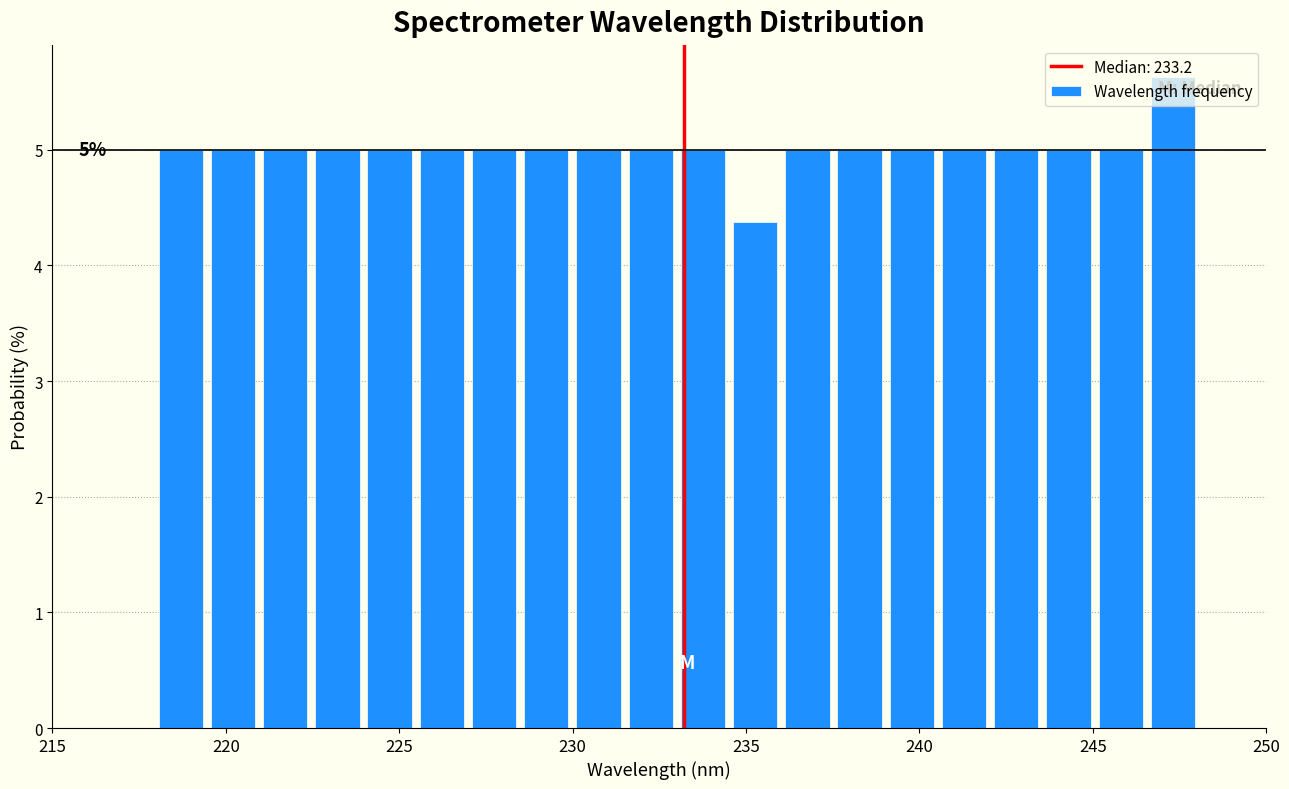

Around what value on the x-axis is the tallest bar? Give the approximate position of its centre, as read against the axis.

247.5